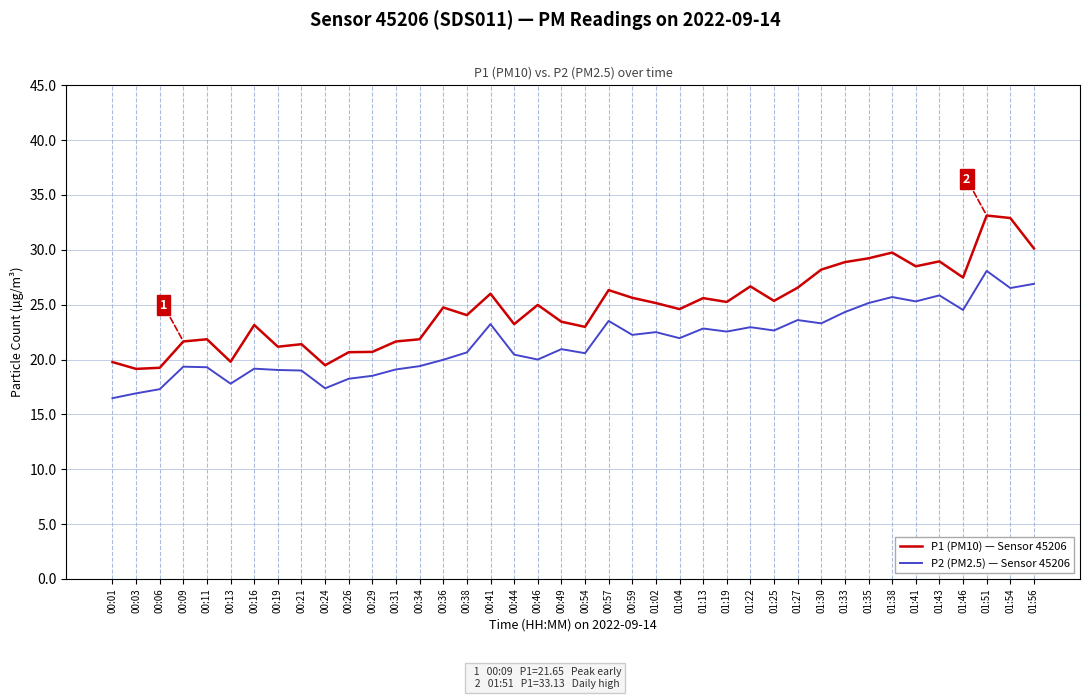

Rank the series at 01:41 from highest to lowest value.

P1 (PM10) — Sensor 45206, P2 (PM2.5) — Sensor 45206